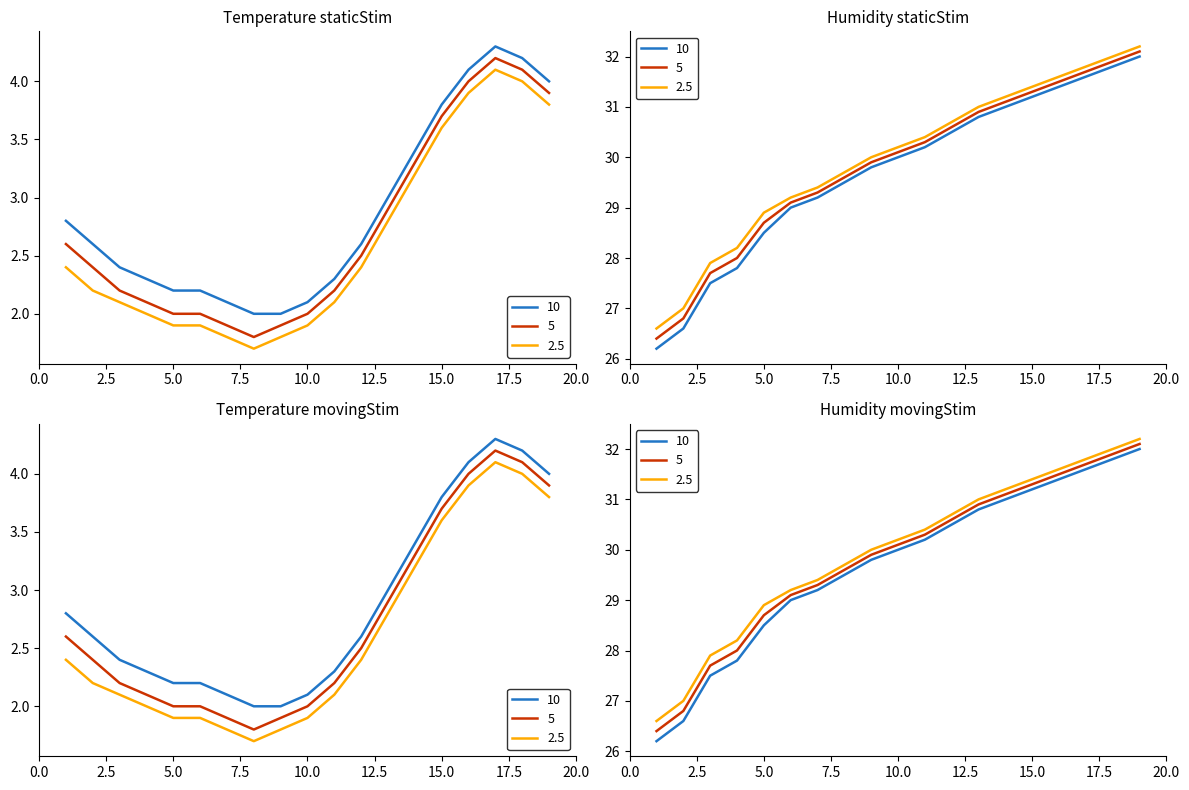

Is this an area chart (filled region under the line)?

No